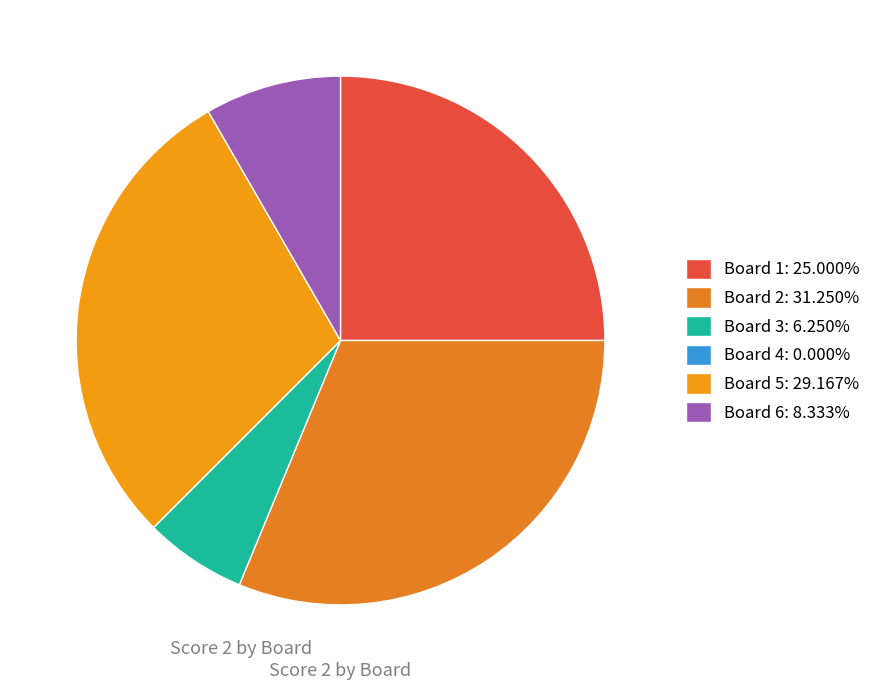

What percentage is the Board 5 slice, to the nearest percent?

29%